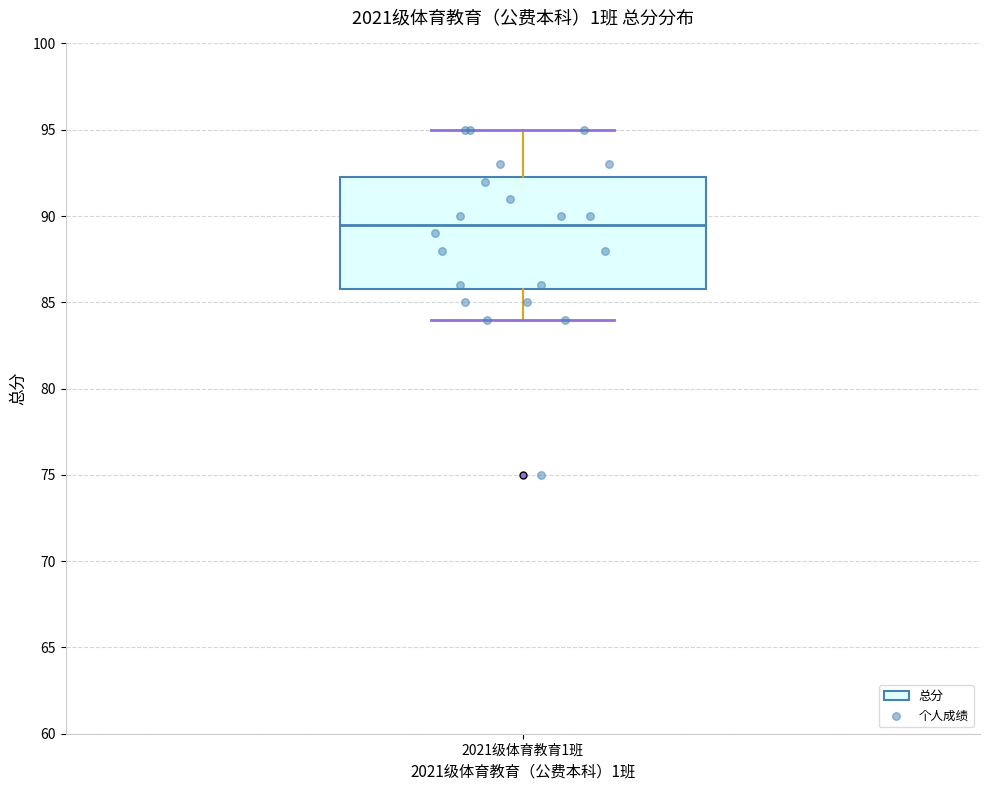

Where is the upper edge of the box for 2021级体育教育1班 on the y-axis? The values are not printed on the chart, so give them approximately, as read against the axis.

92.5